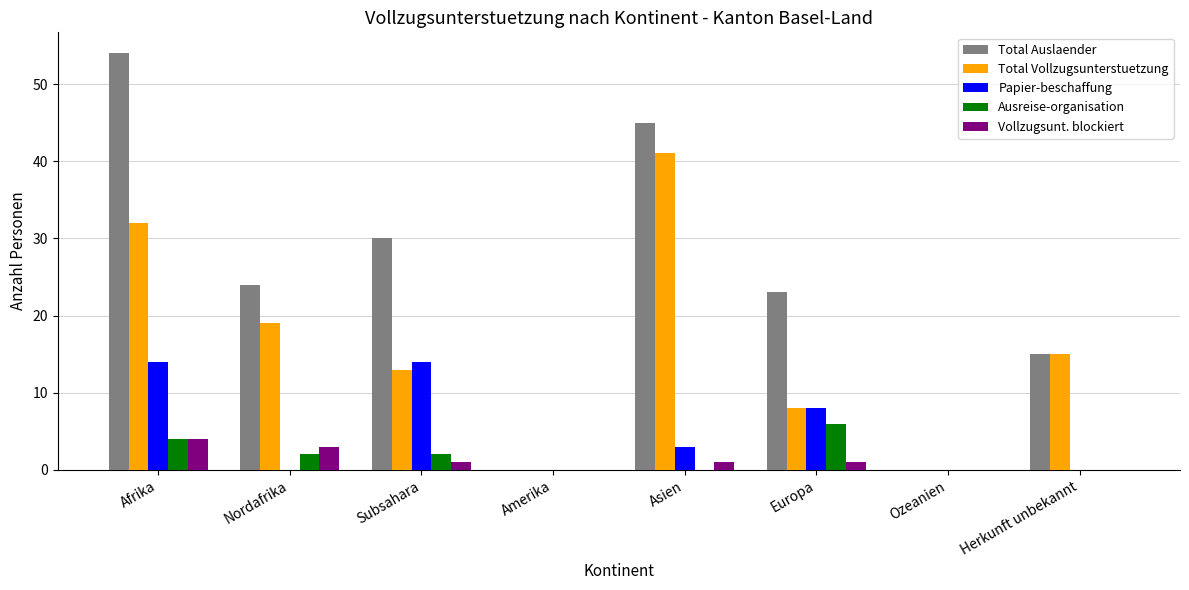

What is the sum of all Papier-beschaffung values?

39